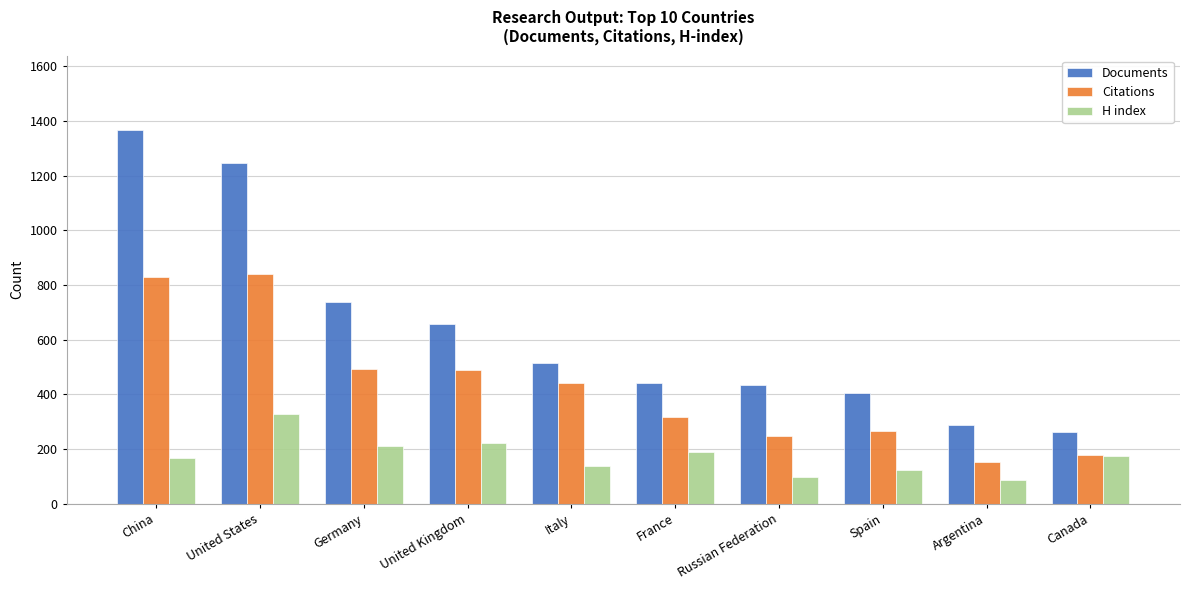

What is the difference between the highest and lowest values at France?

252